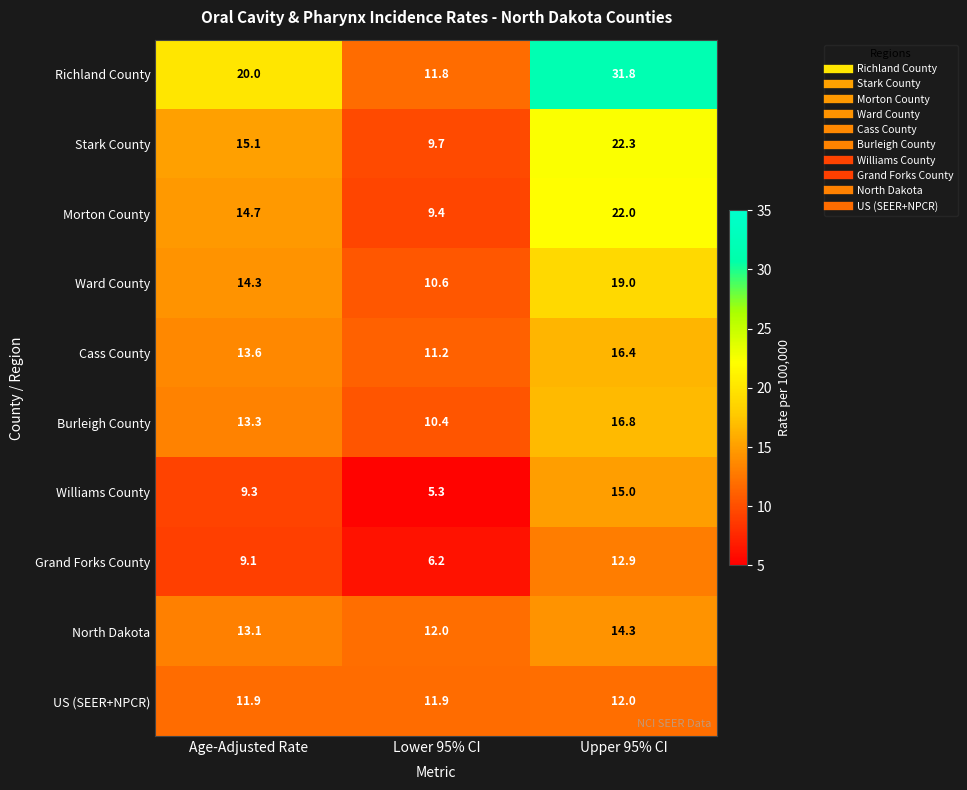

Which label corresponds to the largest value in the chart?

Upper 95% CI